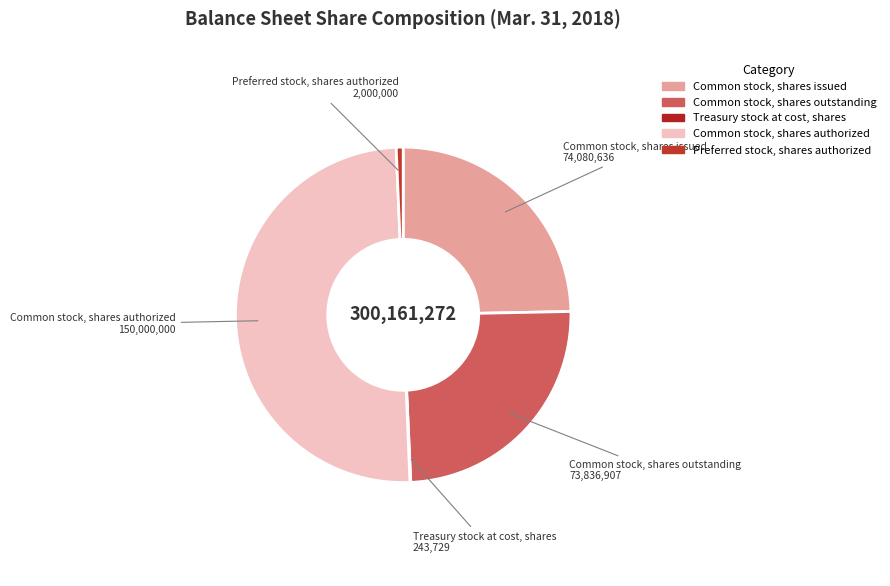

Do Preferred stock, shares authorized and Common stock, shares issued together represent more than half of the pie?

No